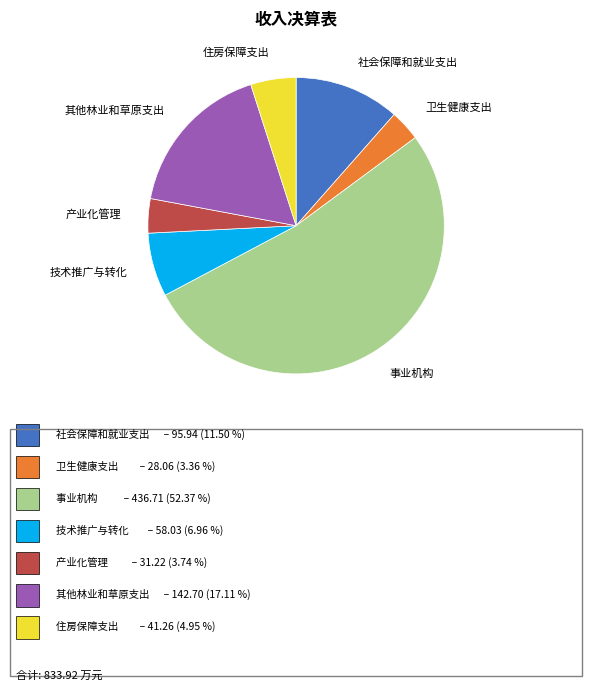

Is 卫生健康支出 the majority of the pie?

No